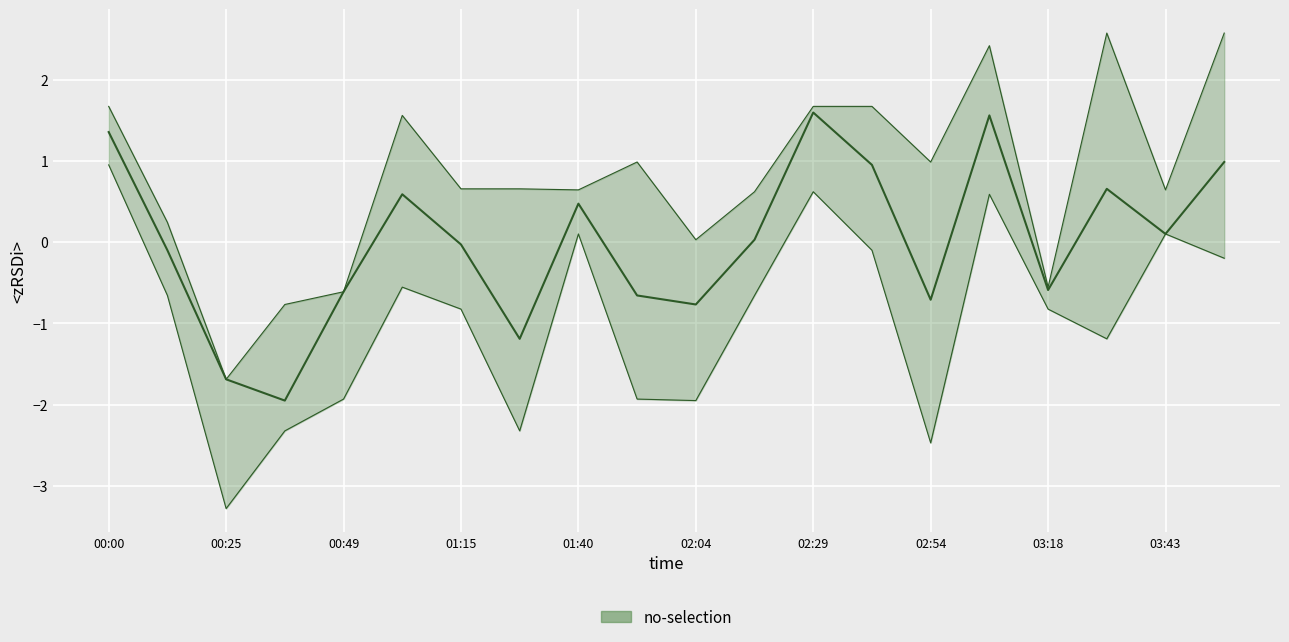

At which label does the data first exceed 0?

00:00